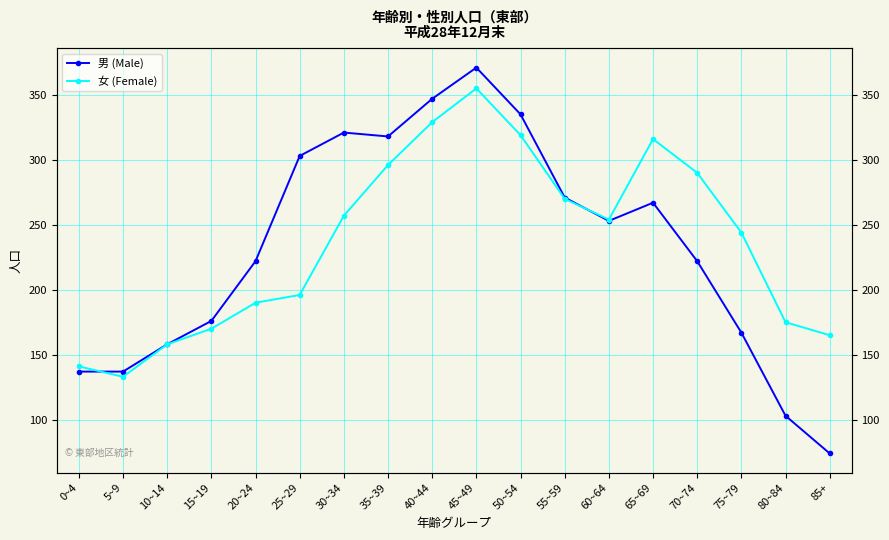

What value does the 女 (Female) series have at 85+?

165